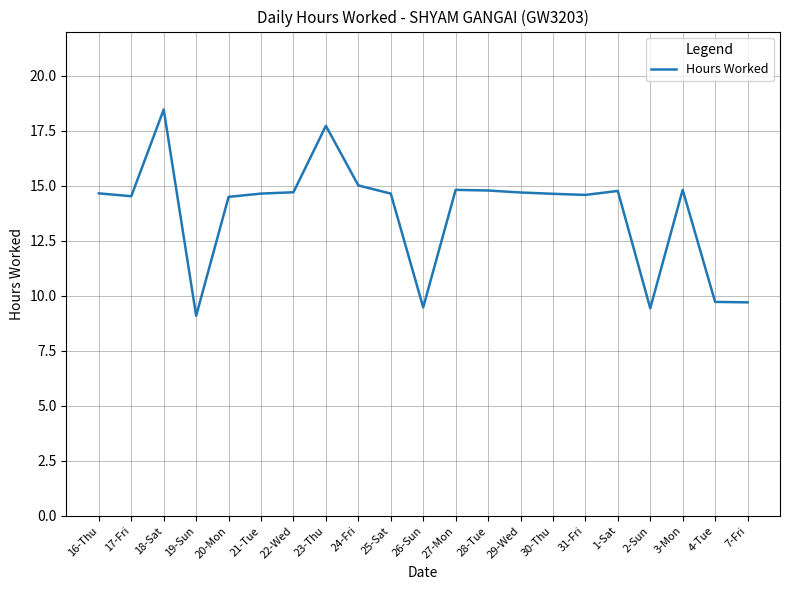

Read the value at 19-Sun.

9.1